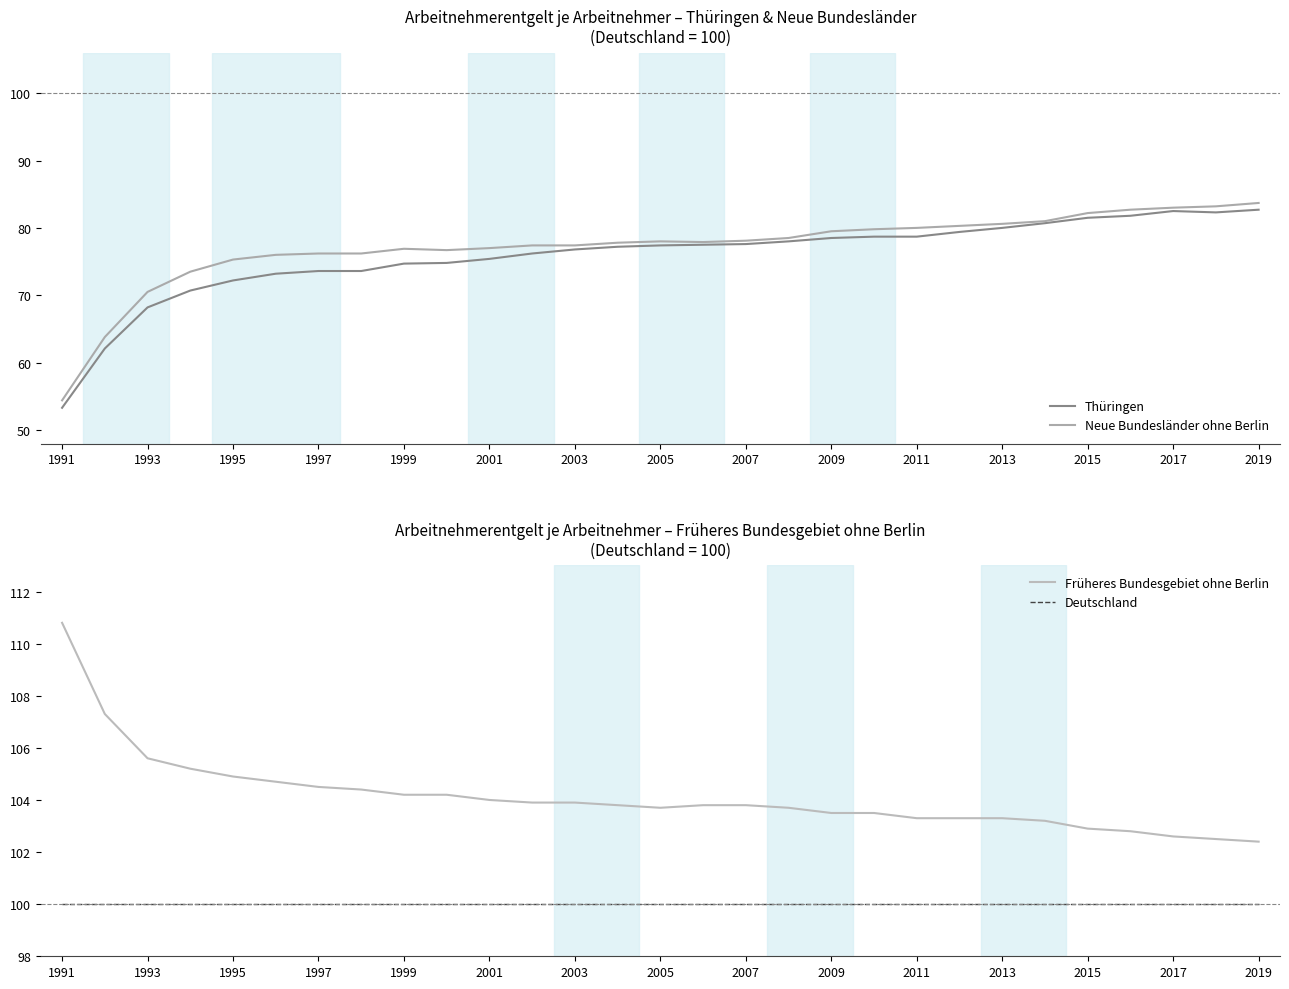

How many distinct data groups are displayed?

4